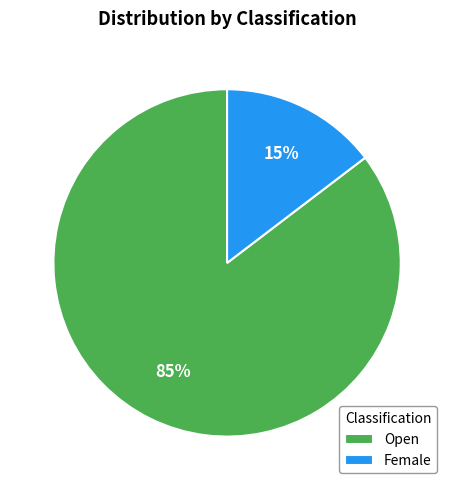

Is the sum of Open and Female greater than half?

Yes